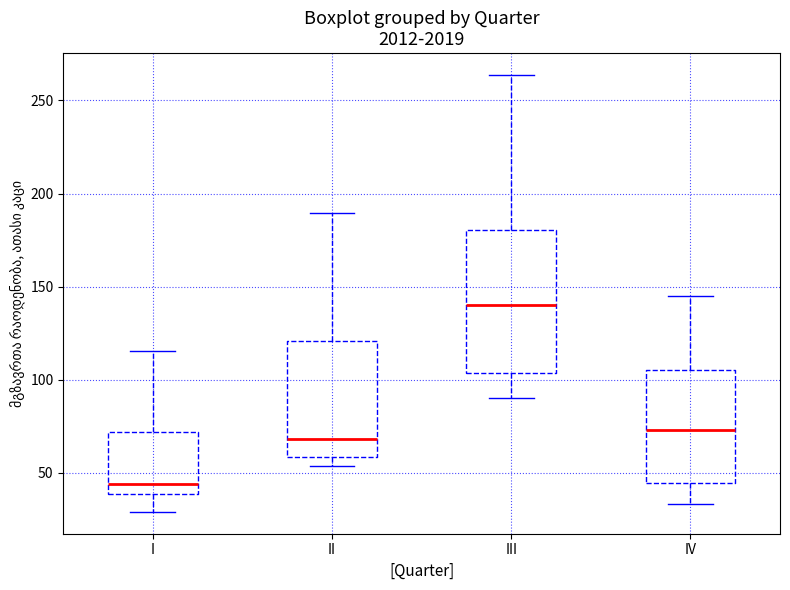

Comparing the boxes themselves (not the whiskers), which one is the tallest?

III